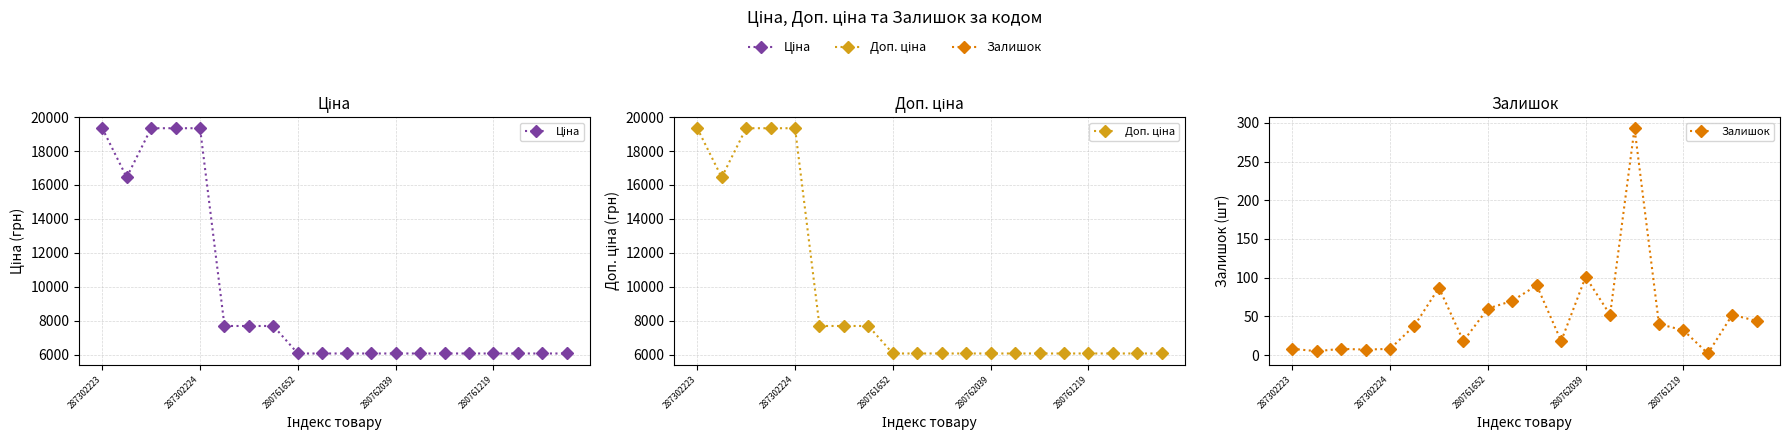

How many distinct data groups are displayed?

3